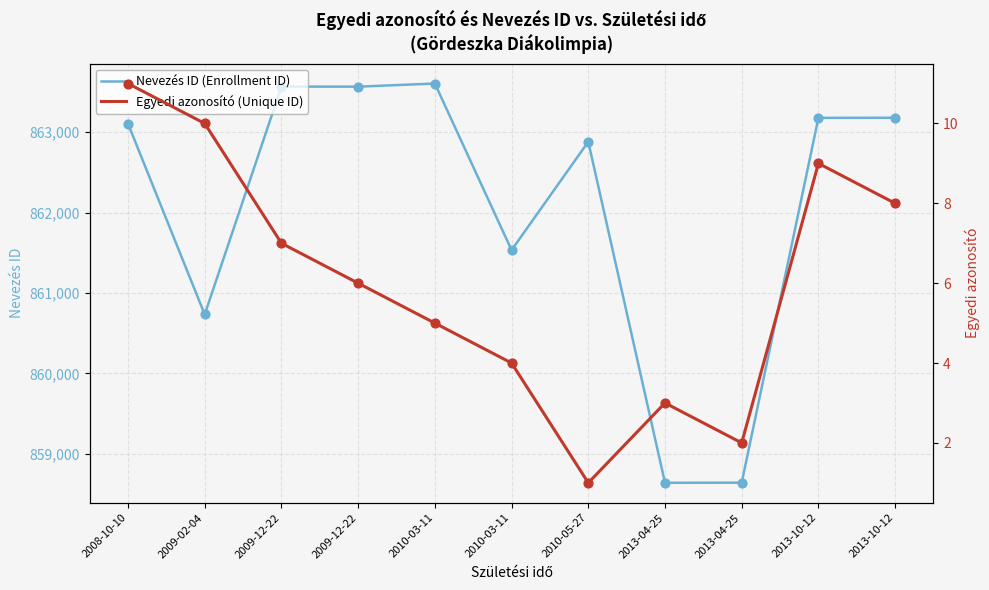

Which series reaches the maximum Y coordinate?

Nevezés ID (Enrollment ID)